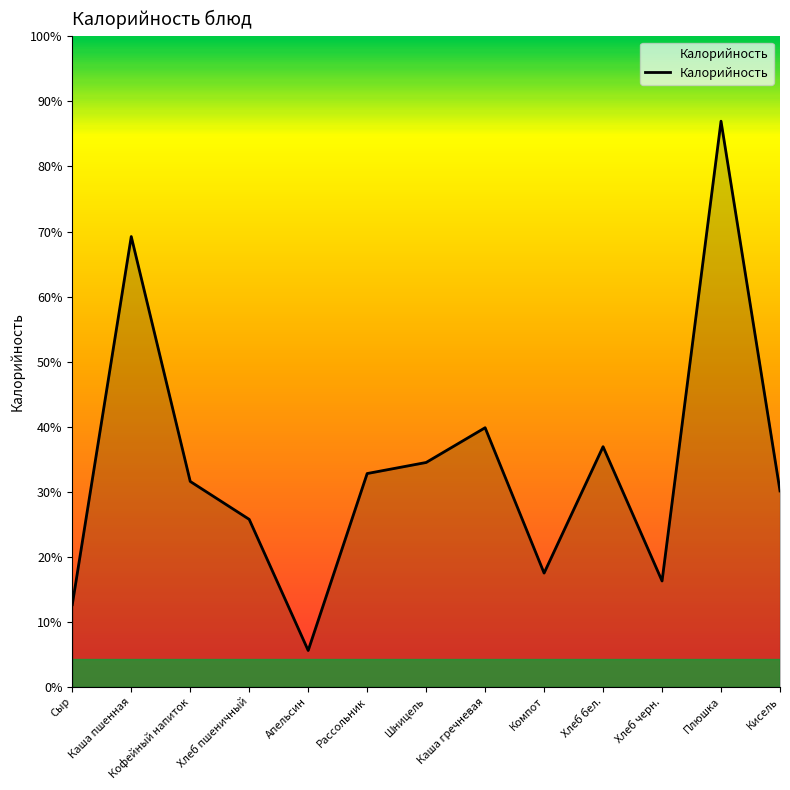

Does the chart display data point markers on the line(s)?

No